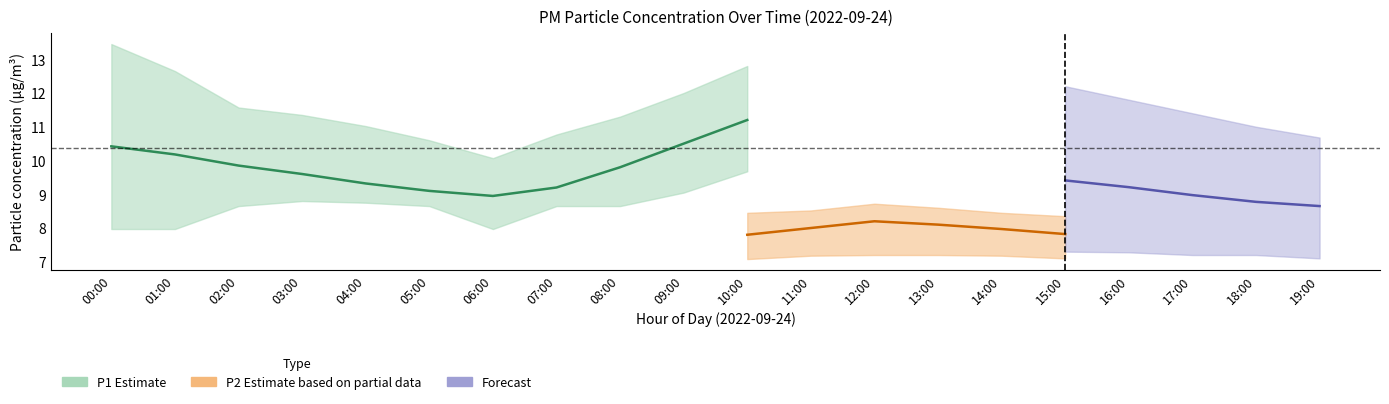

True or false: P1_lower and P2_lower intersect in this chart.

False